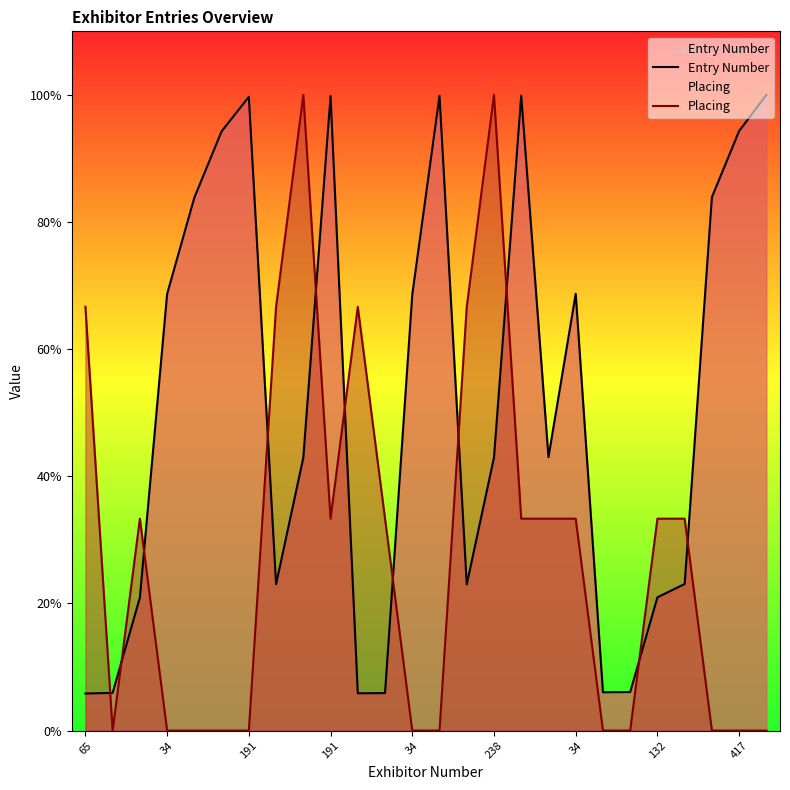

What is the label of the 15th point from the right?

11